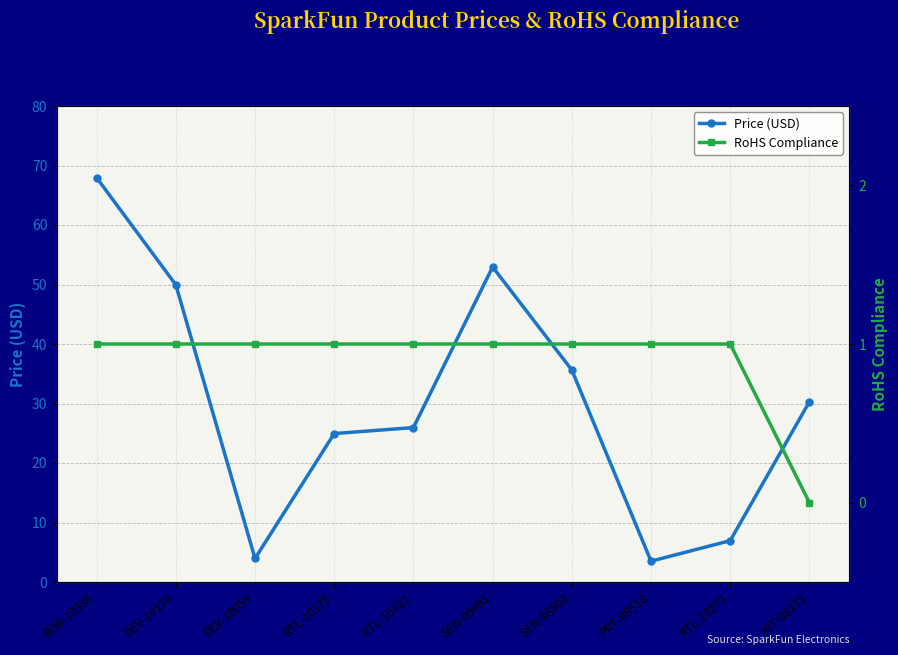

How many lines are shown in the chart?

2